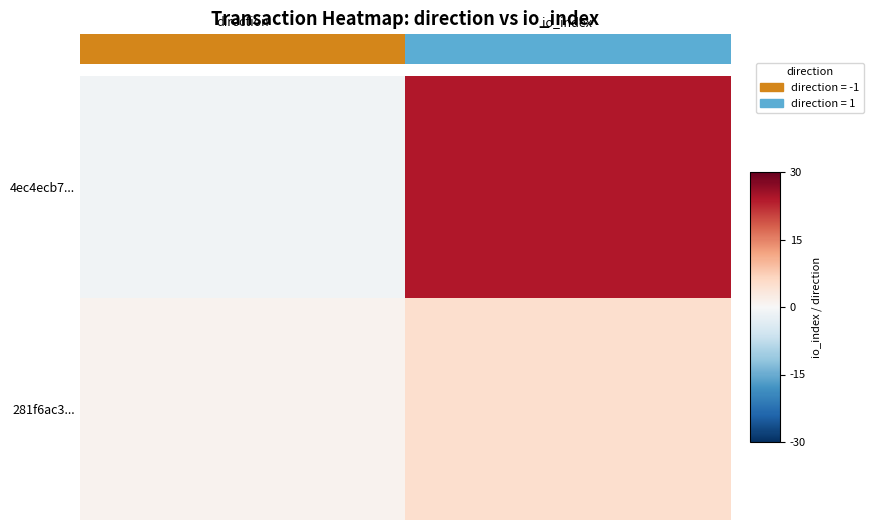

How many data points does each series have?

2